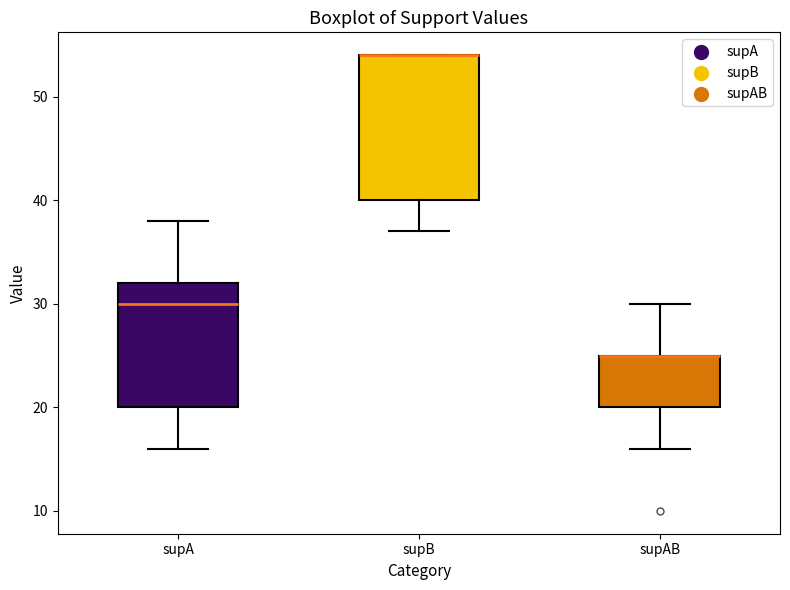

Comparing the boxes themselves (not the whiskers), which one is the tallest?

supB